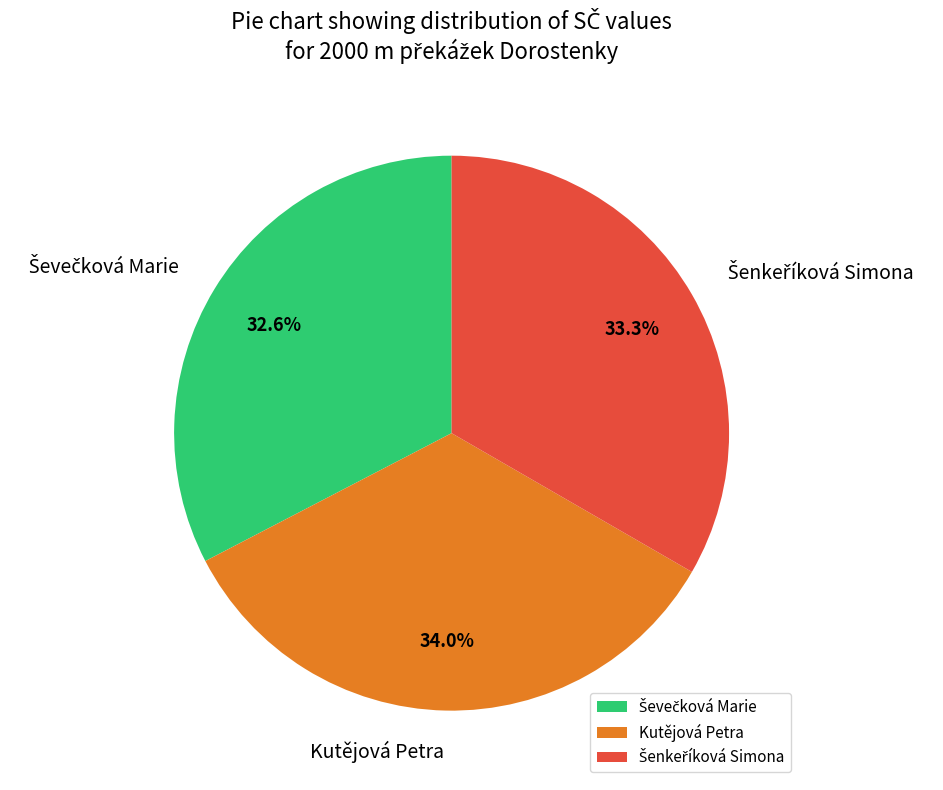

What is the largest slice in the pie chart?

Kutějová Petra